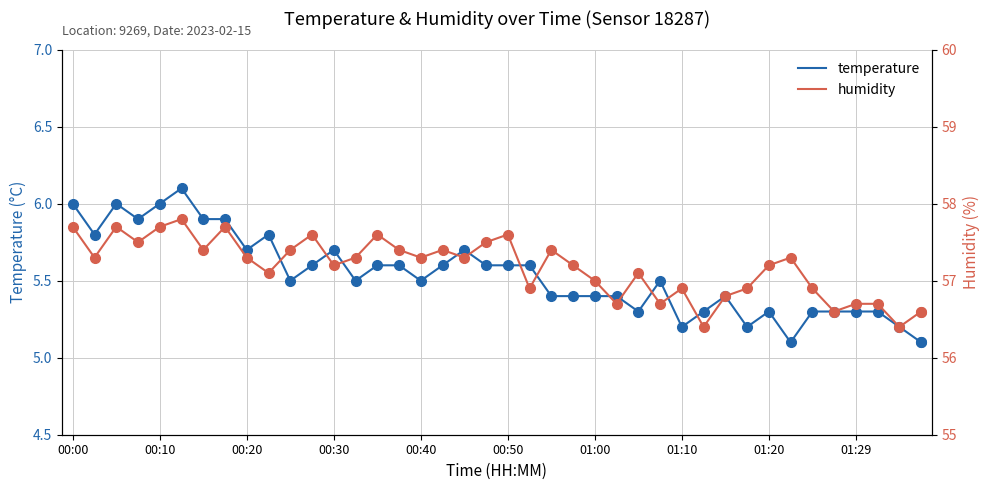

What is the difference between the maximum and second lowest values in the temperature series?

1.0